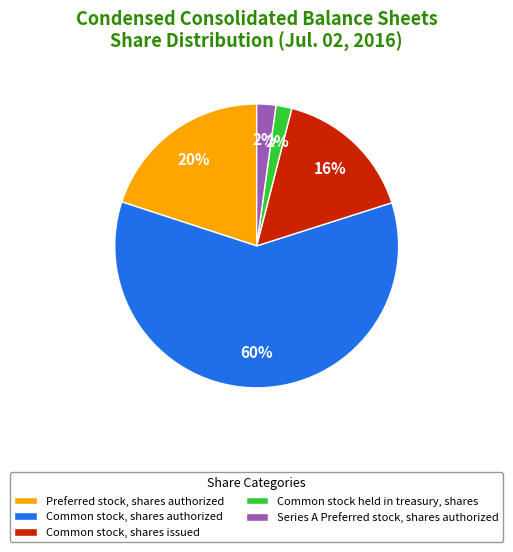

Is it true that Common stock, shares authorized is 60% of the pie?

True